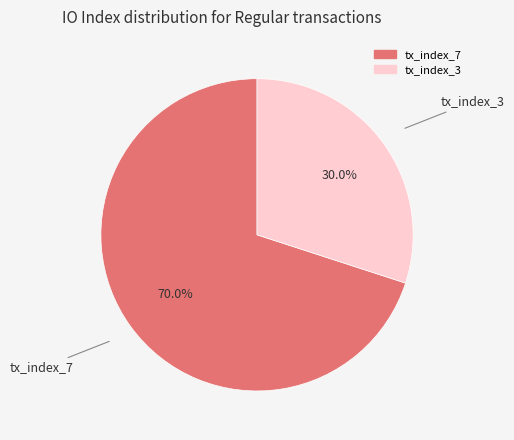

What is the majority slice?

tx_index_7